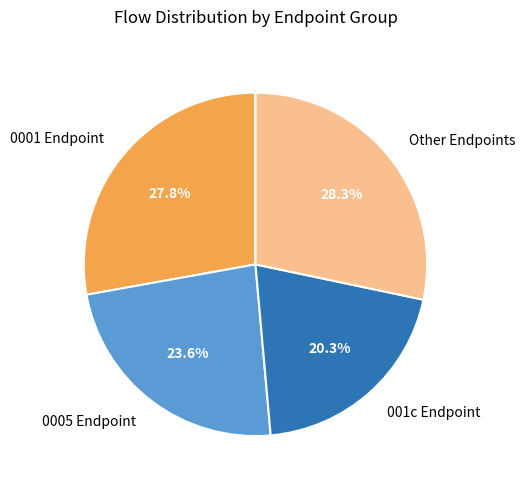

Is 0001 Endpoint the majority of the pie?

No